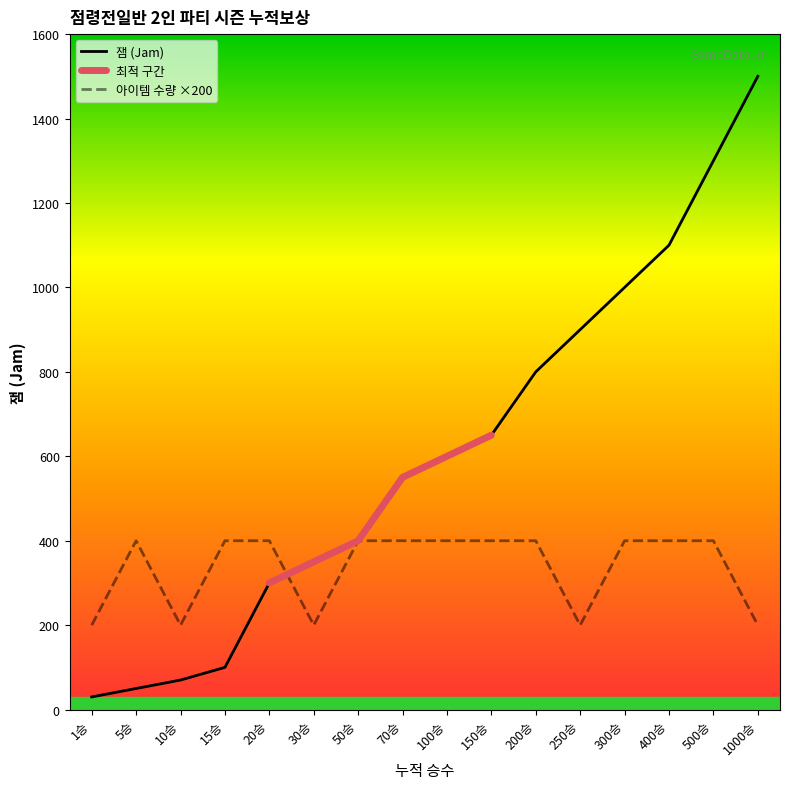

Read the 잼 (Jam) value at 30승, to the nearest 50.

350